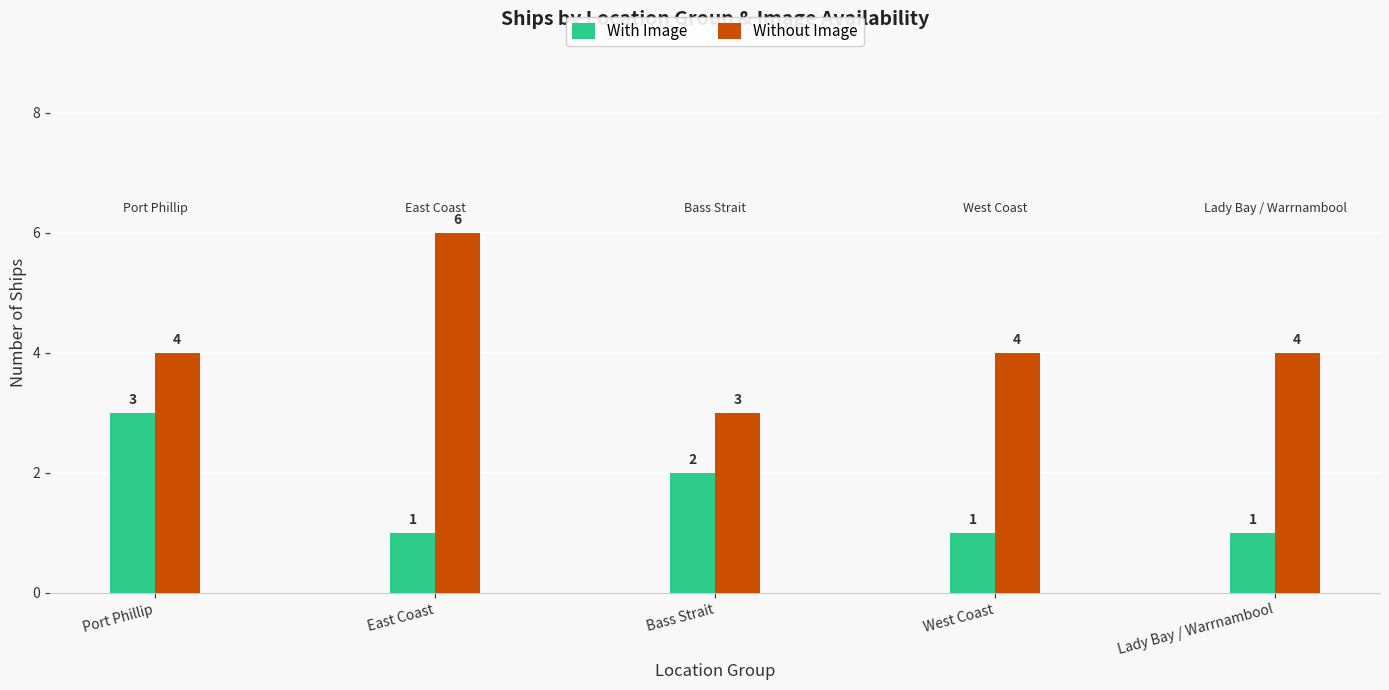

Is the value of With Image at Bass Strait greater than the value of Without Image at East Coast?

No